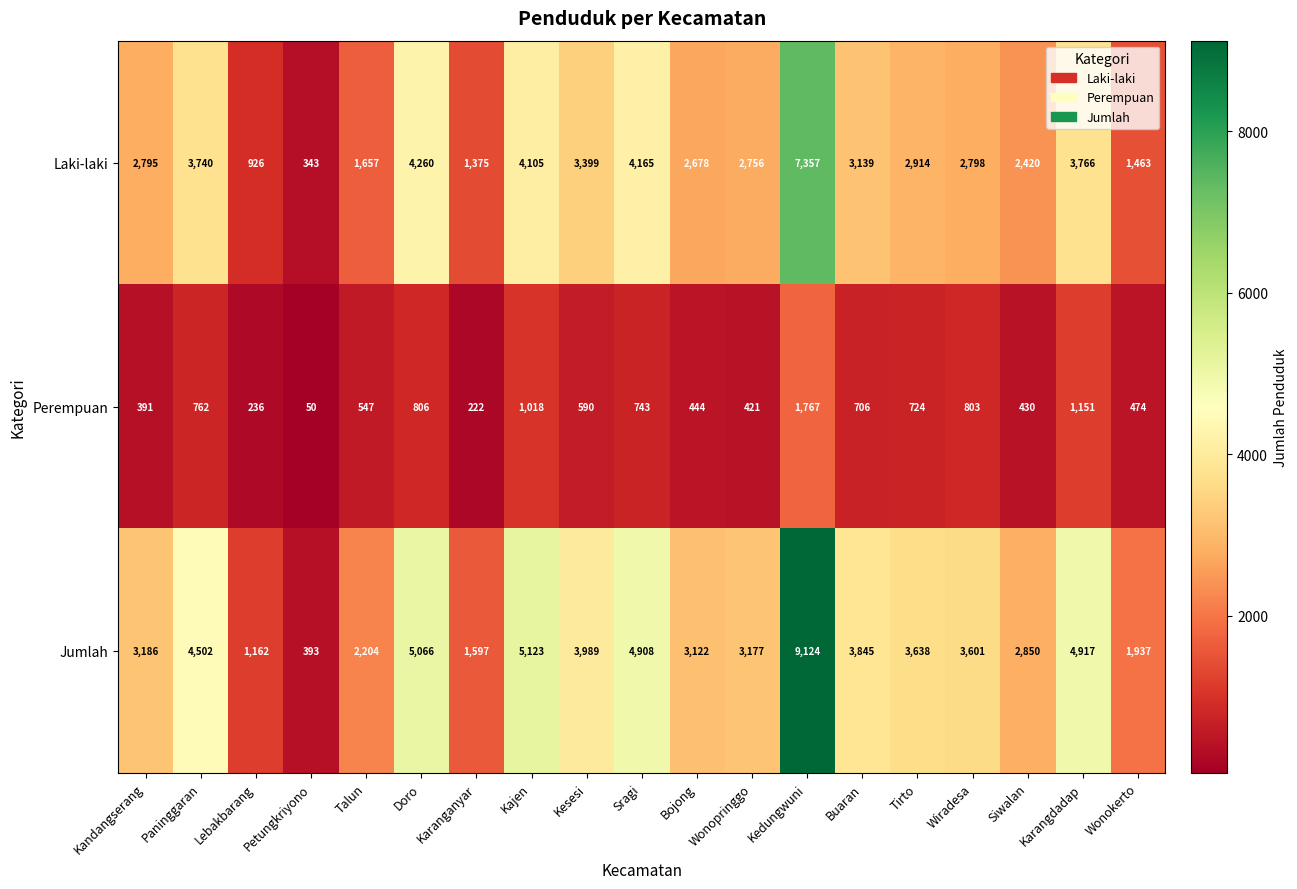

Rank the series by their average value, from lowest to highest.

Perempuan, Laki-laki, Jumlah